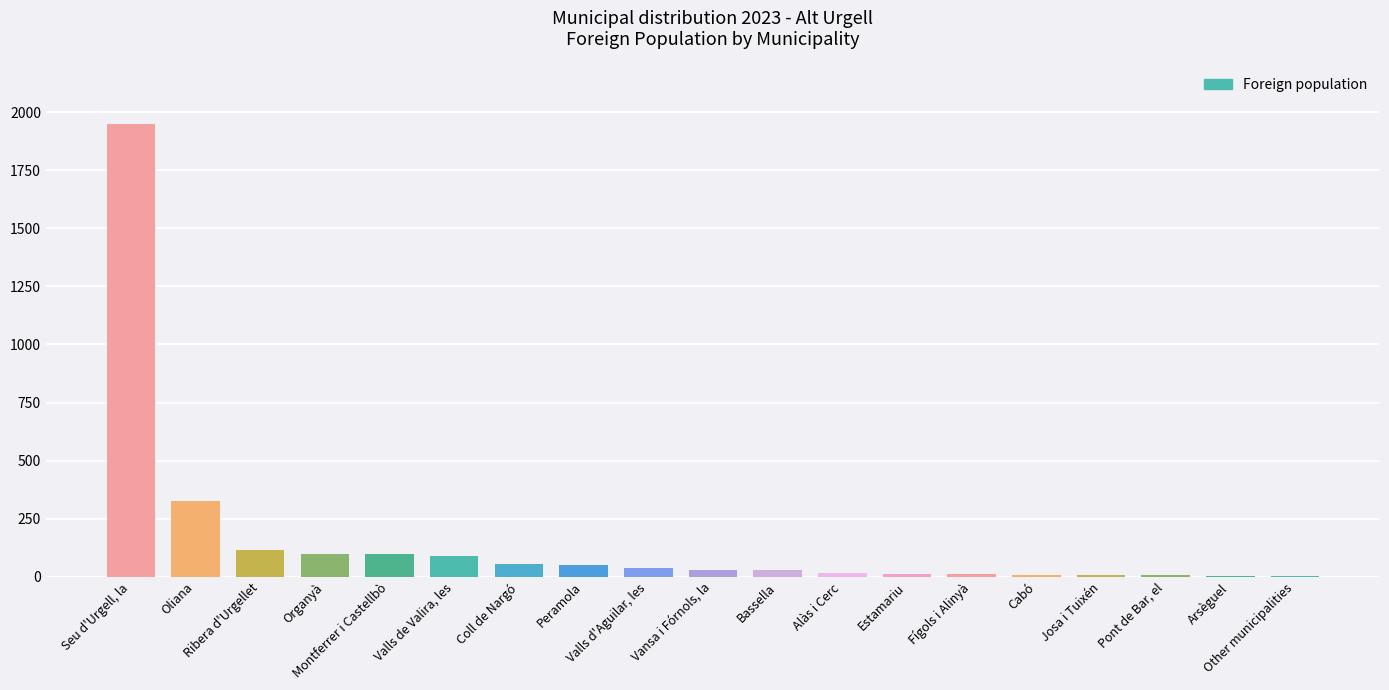

What is the sum of all values?

2947